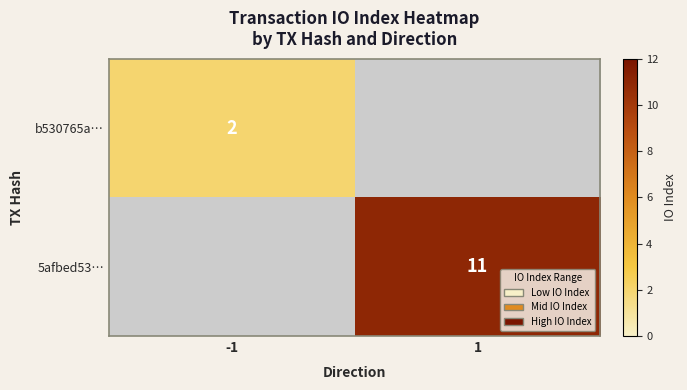

Is it true that 5afbed53… equals 11 at 1?

True